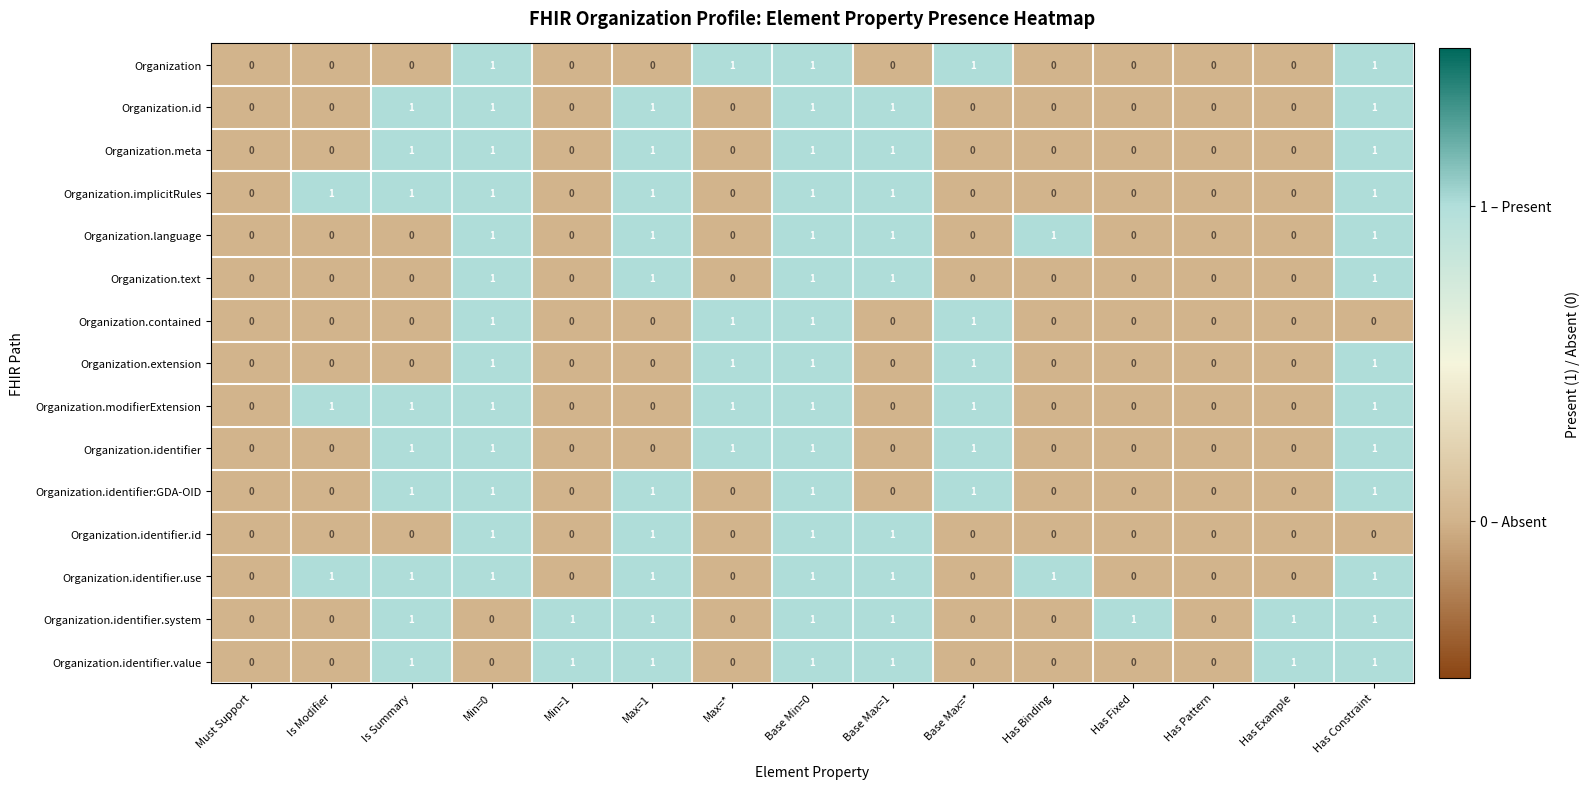

Which series changed the most between Has Fixed and Has Example?

Organization.identifier.value